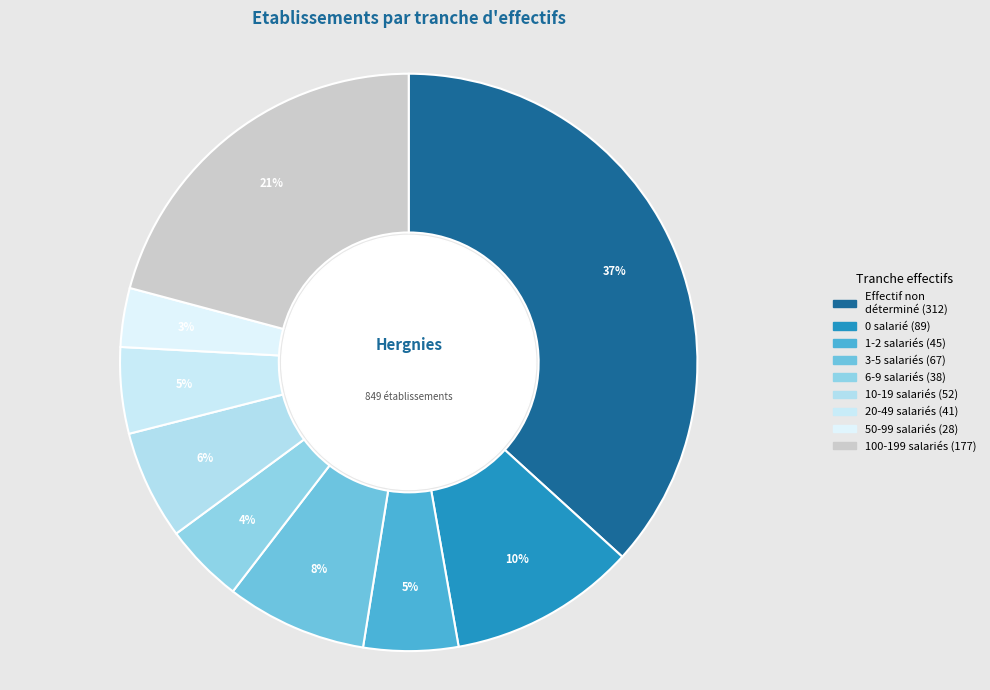

How many segments does this pie chart have?

9